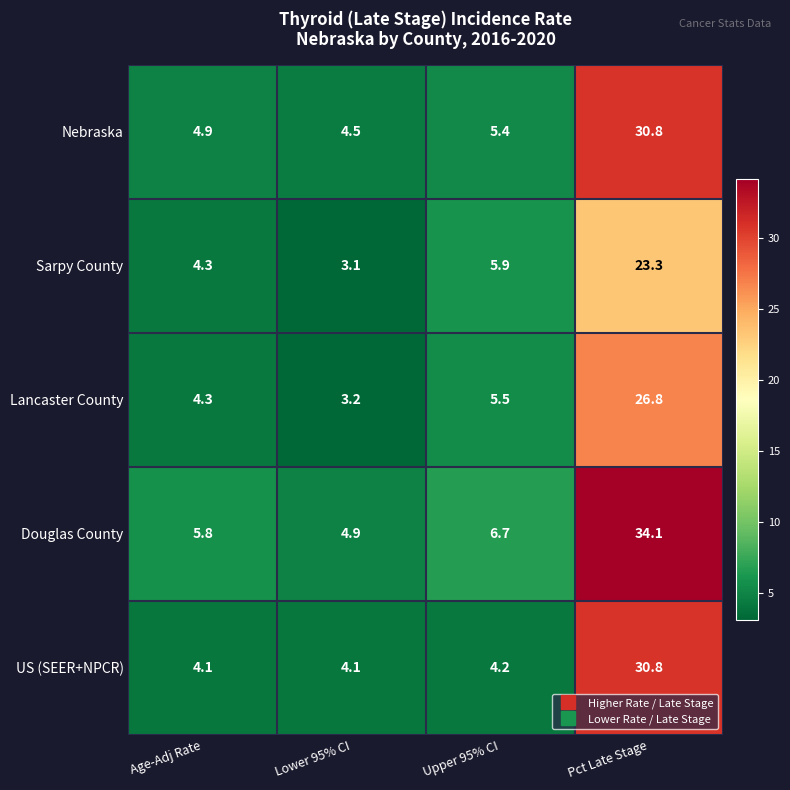

What is the sum of the Douglas County values at Lower 95% CI and Pct Late Stage?

39.0